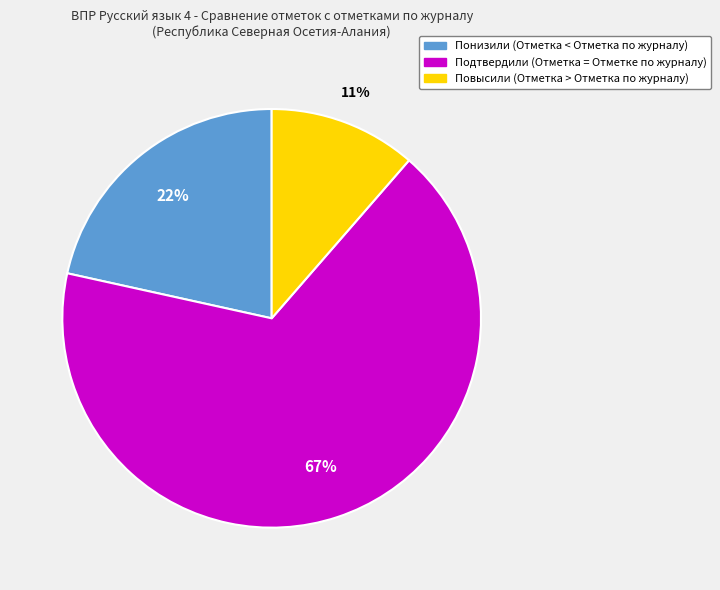

Is the sum of Подтвердили and Повысили greater than half?

Yes